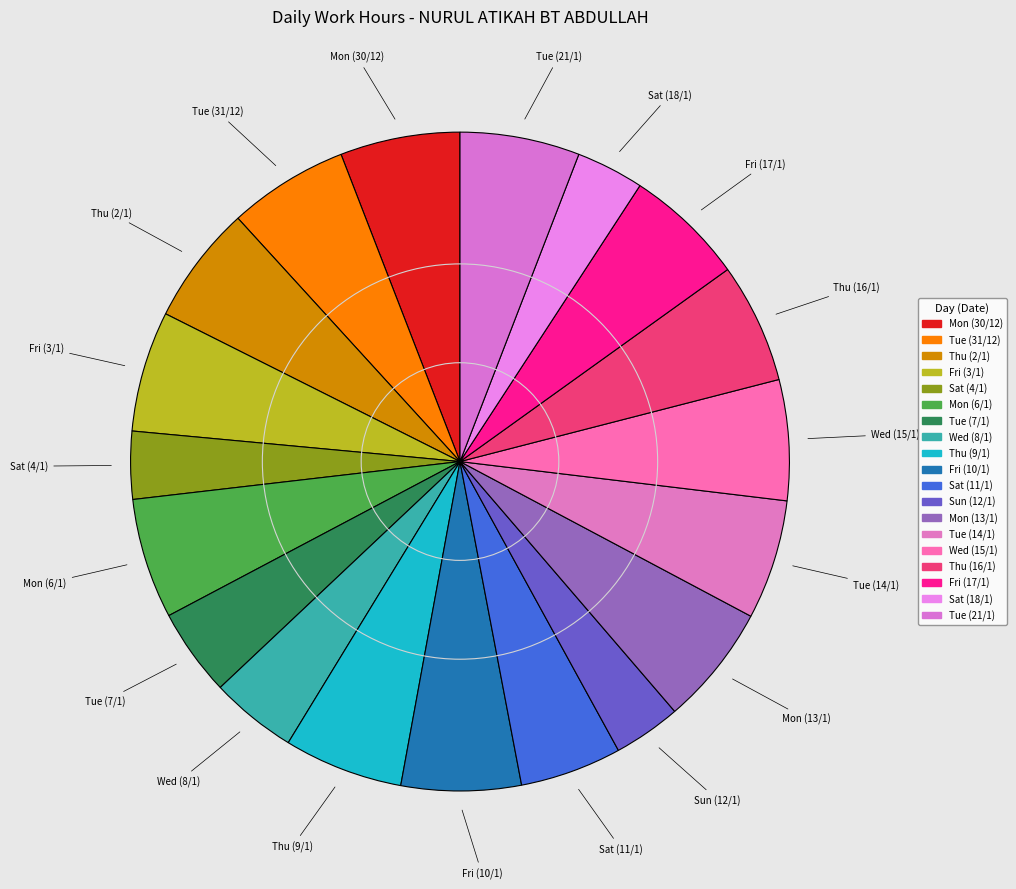

Is there any slice that represents more than half of the pie?

No